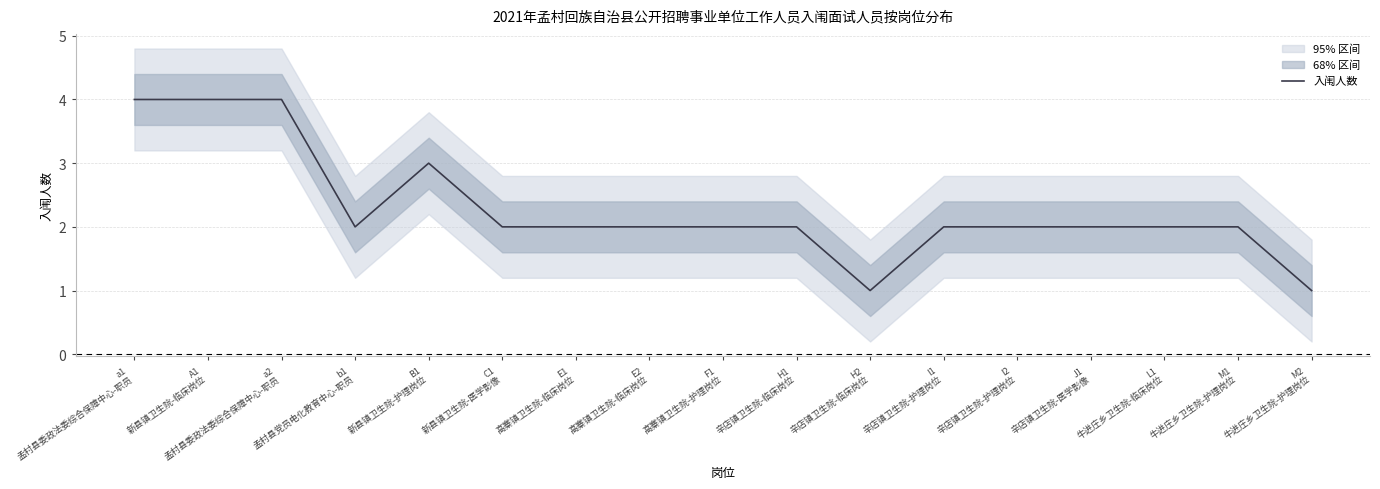

At which category does the data reach its first local valley?

b1
孟村县党员电化教育中心-职员